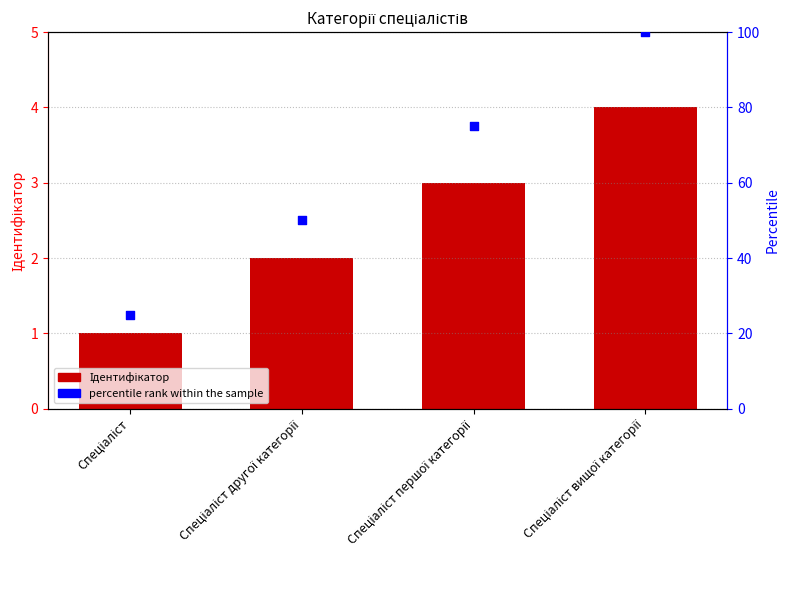

Which series contains the highest Y value?

percentile rank within the sample